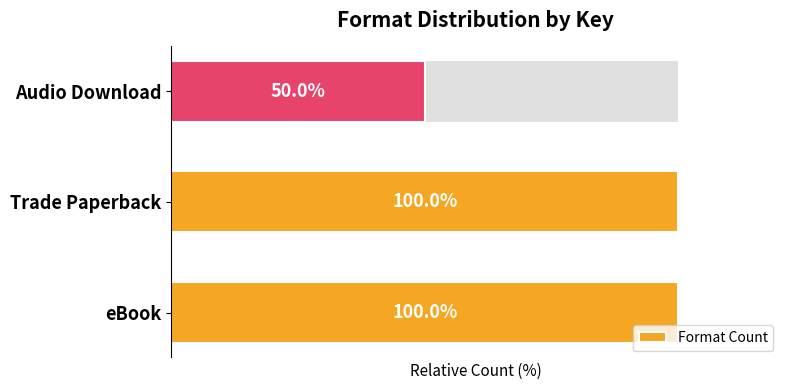

Is it true that the value at 2 is 50?

True